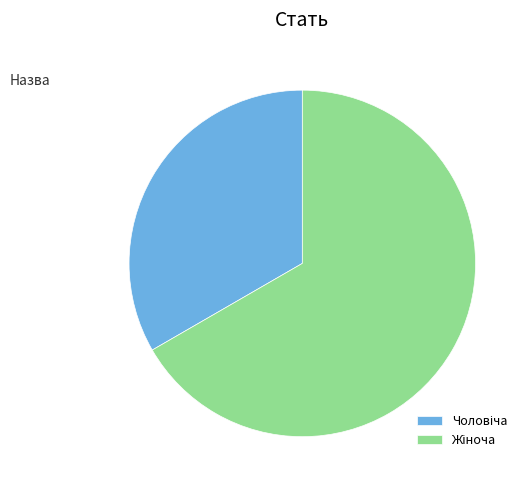

Does any single category account for the majority?

Yes